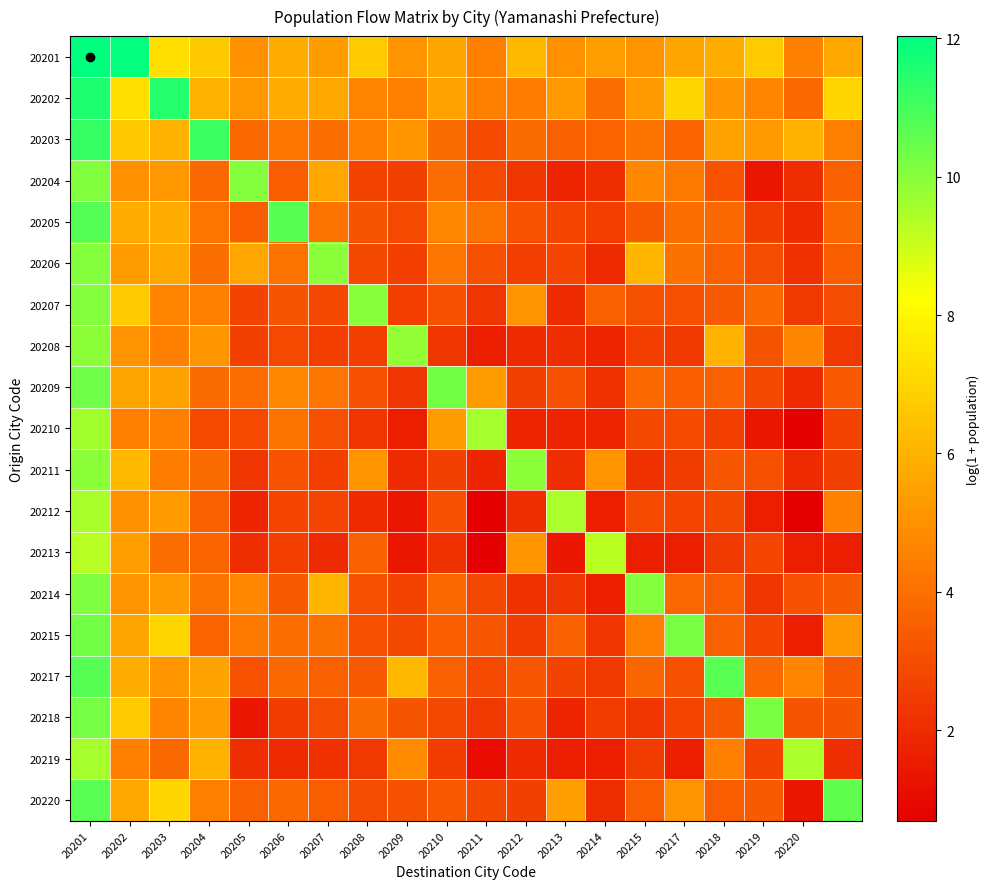

At how many categories does at least one series exceed 9?

20